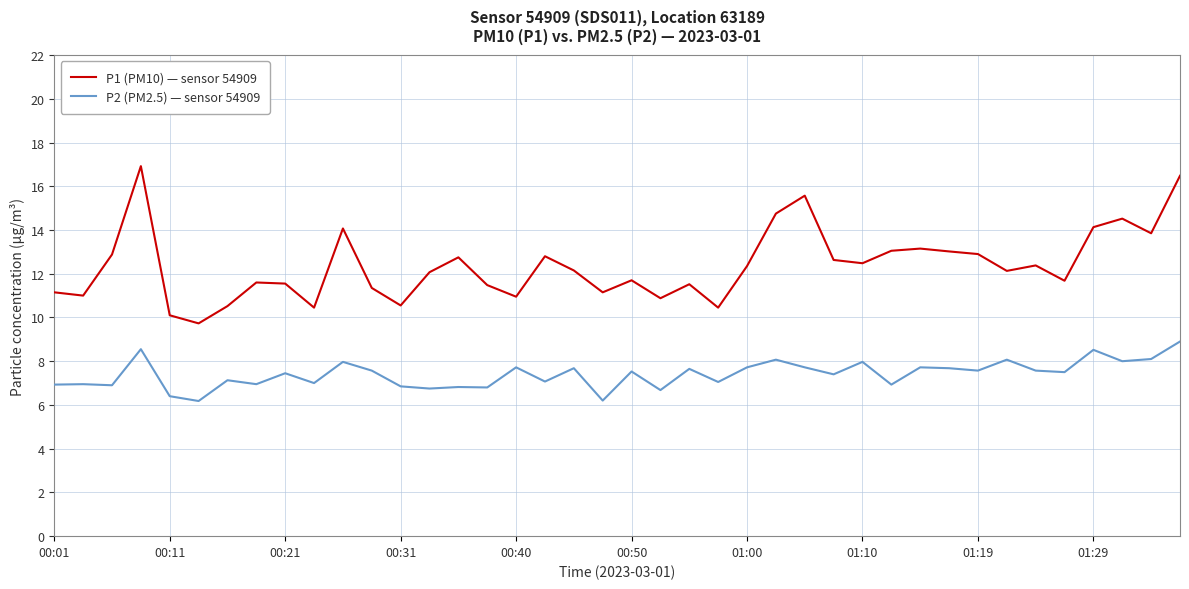

True or false: P2 (PM2.5) — sensor 54909 and P1 (PM10) — sensor 54909 intersect in this chart.

False